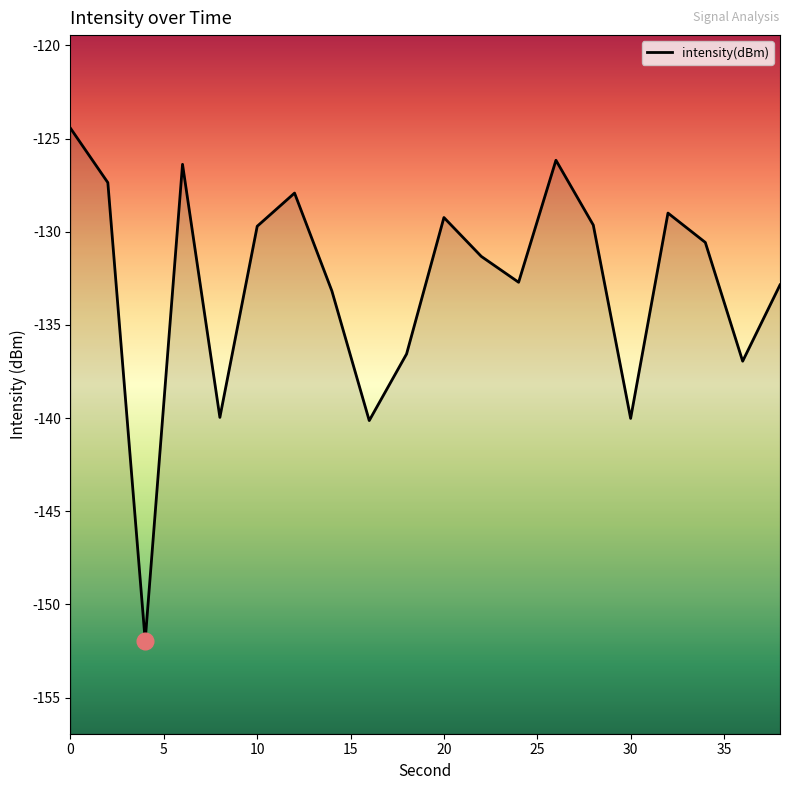

What is the maximum value shown in the chart?

-124.4